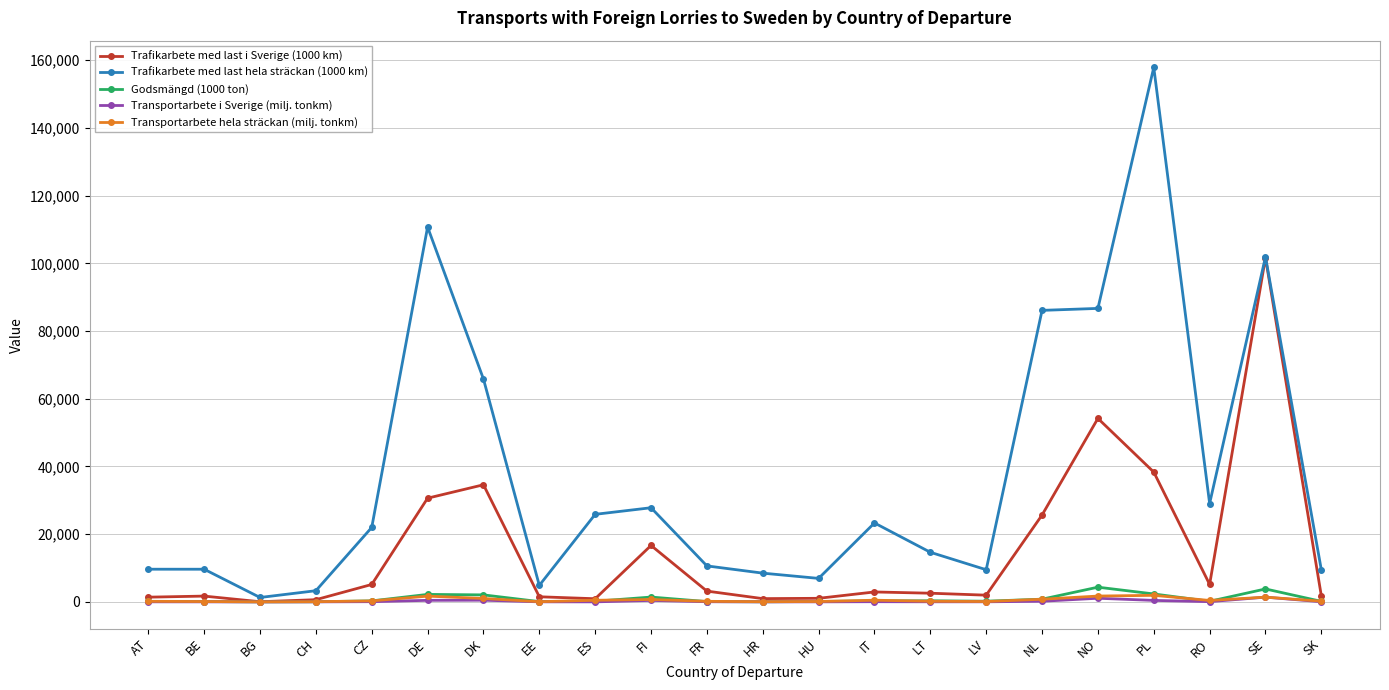

Which series has the widest spread of values?

Trafikarbete med last hela sträckan (1000 km)